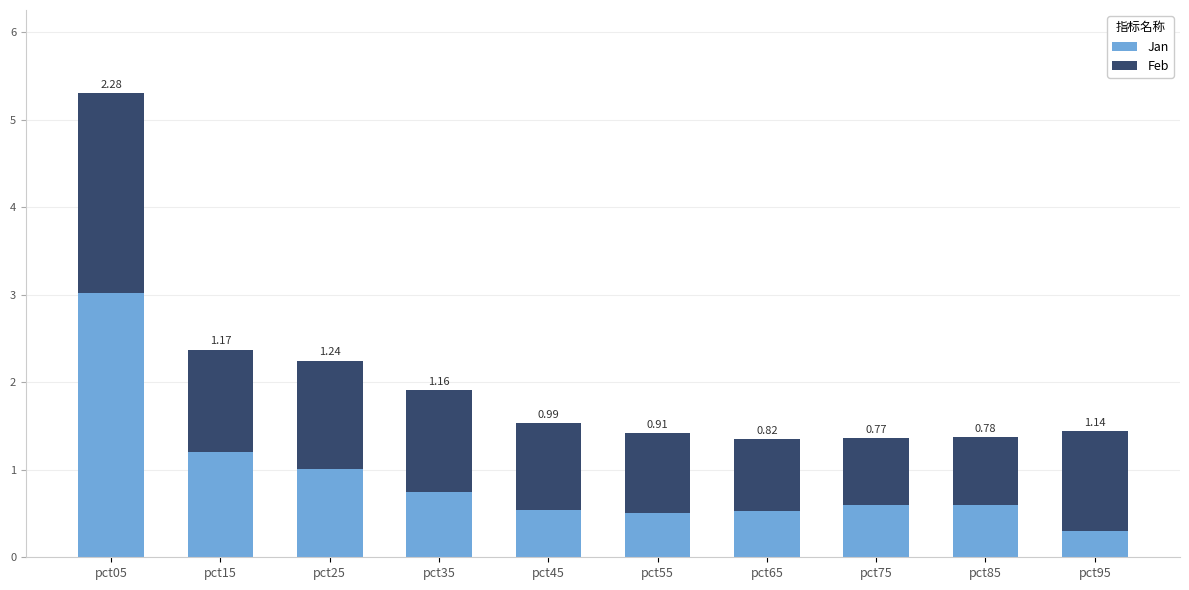

What is the total value across all series at pct15?

2.4